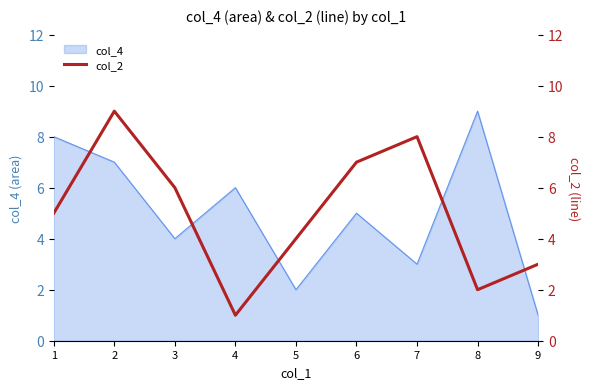

Approximately how many times larger is the value at 4 compared to 1?

0.2